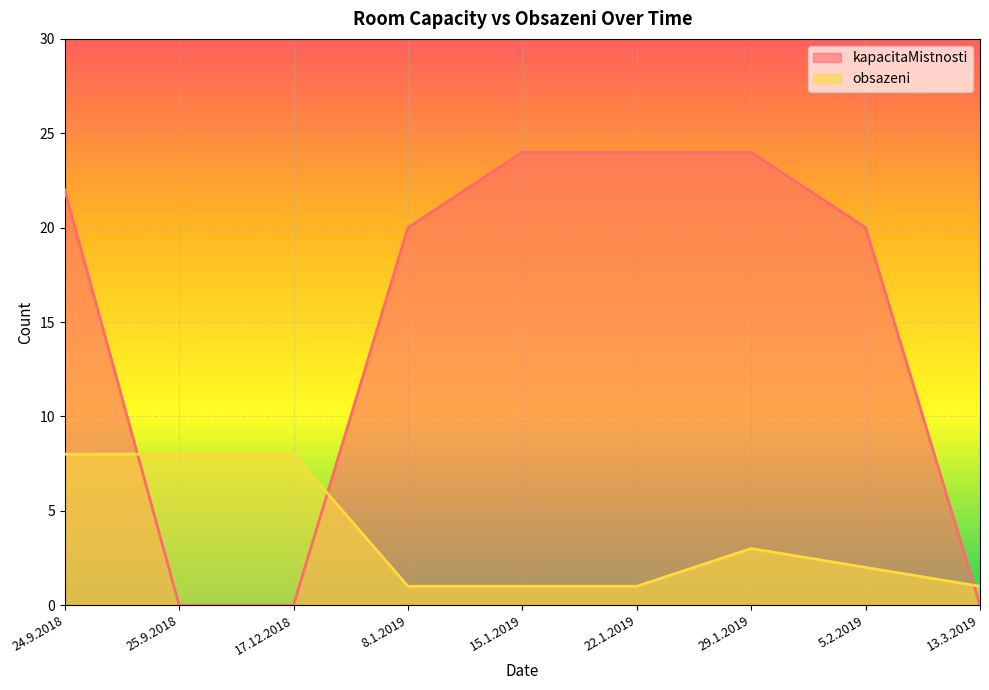

At which label does obsazeni reach its peak?

24.9.2018